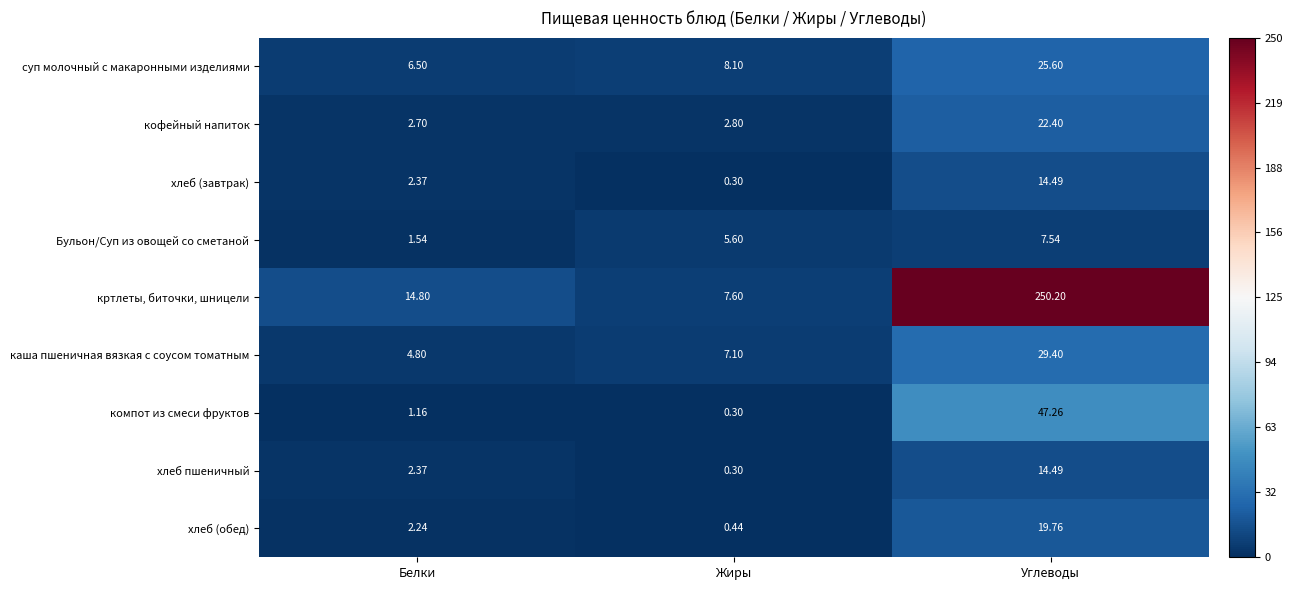

Which series has the largest total across all categories?

кртлеты, биточки, шницели